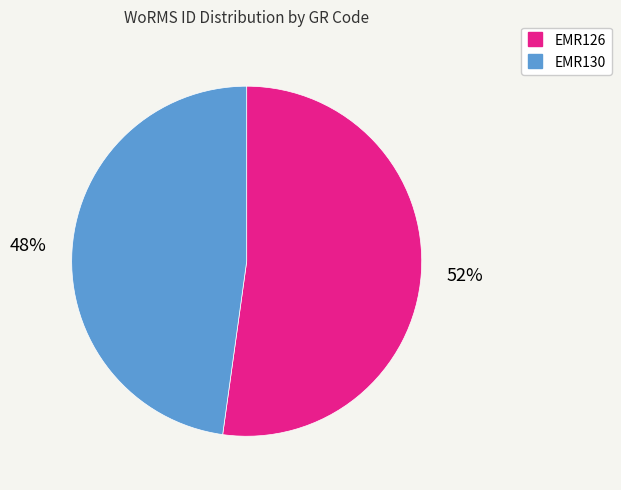

What is the ratio of the value at EMR130 to the value at EMR126?

0.9